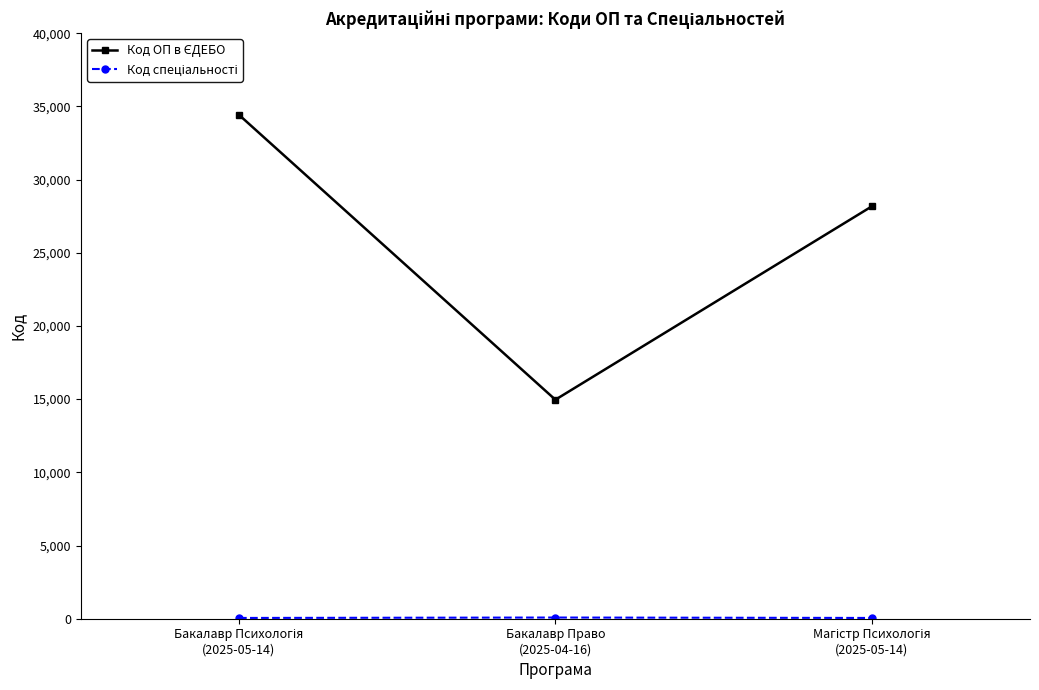

What is the label of the 2nd point from the right?

Бакалавр Право
(2025-04-16)